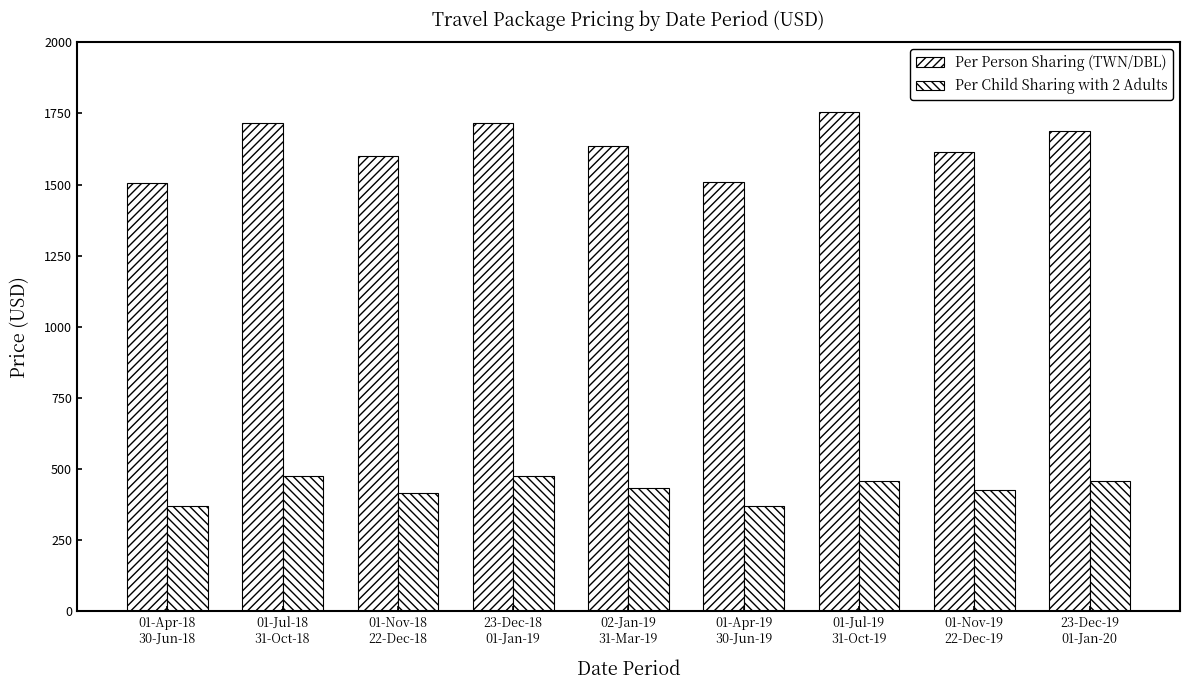

How many groups of bars are there?

9